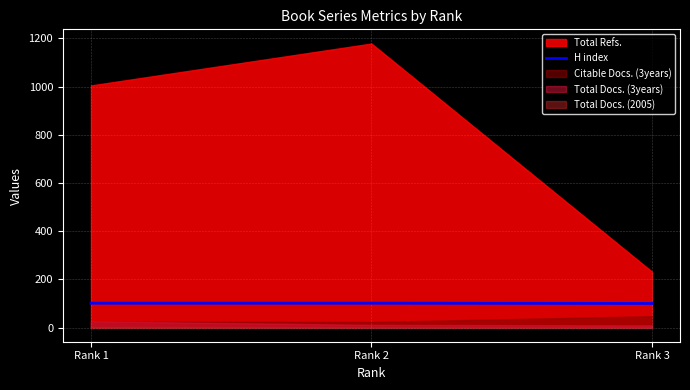

The chart shows a value of 47 at Rank 1. True or false?

False